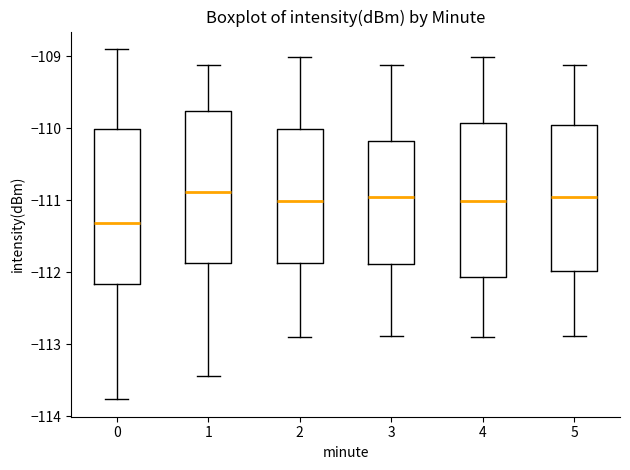

Reading left to right, transcribe this box plot: for each box, give where its median line is, the range the box spans, and where its two whiskers end, as read against the y-axis. The values are not printed on the chart, so give them approximately, as read against the axis.

0: median -111.3, box -112.2 to -110.0, whiskers -113.8 to -108.9
1: median -110.9, box -111.9 to -109.8, whiskers -113.4 to -109.1
2: median -111.0, box -111.9 to -110.0, whiskers -112.9 to -109.0
3: median -111.0, box -111.9 to -110.2, whiskers -112.9 to -109.1
4: median -111.0, box -112.1 to -109.9, whiskers -112.9 to -109.0
5: median -111.0, box -112.0 to -110.0, whiskers -112.9 to -109.1